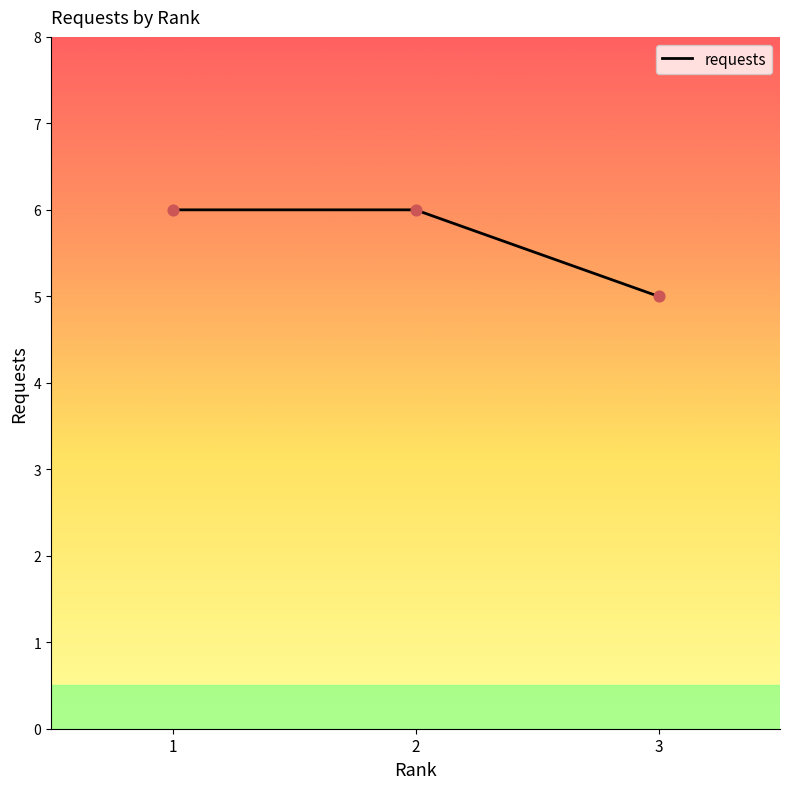

What is the change in value from 1 to 3?

-1